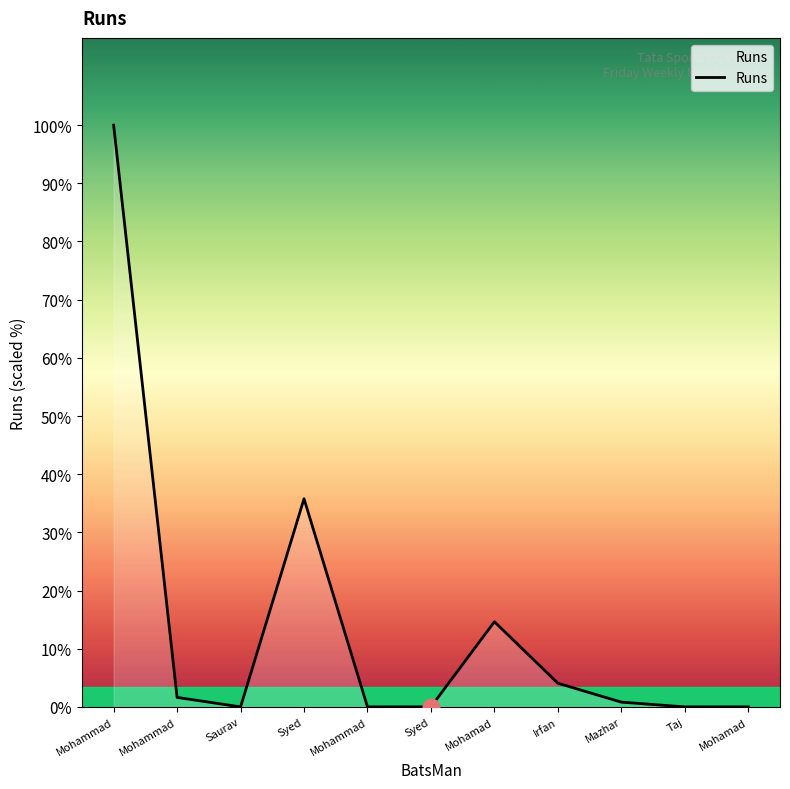

Does the chart display data point markers on the line(s)?

No